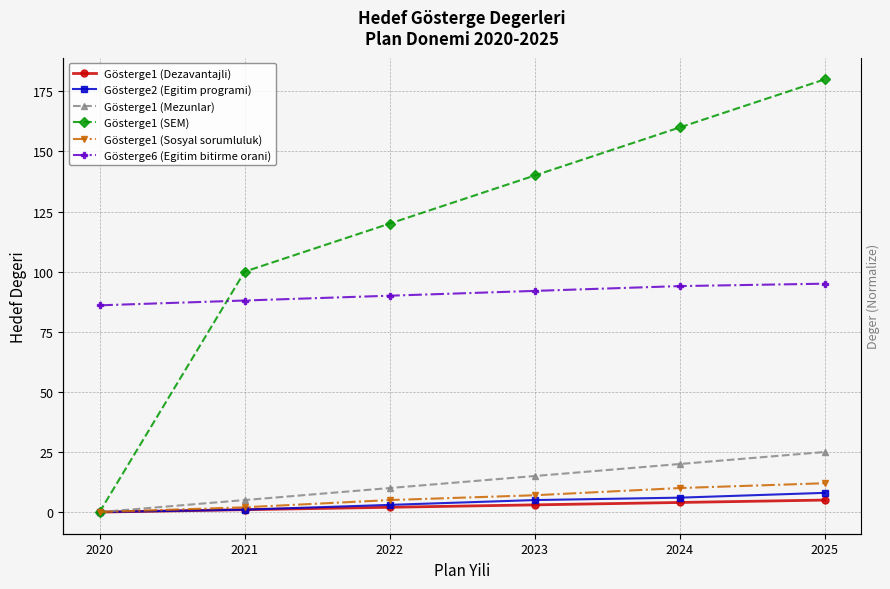

What is the difference between the highest and lowest values at 2024?

156